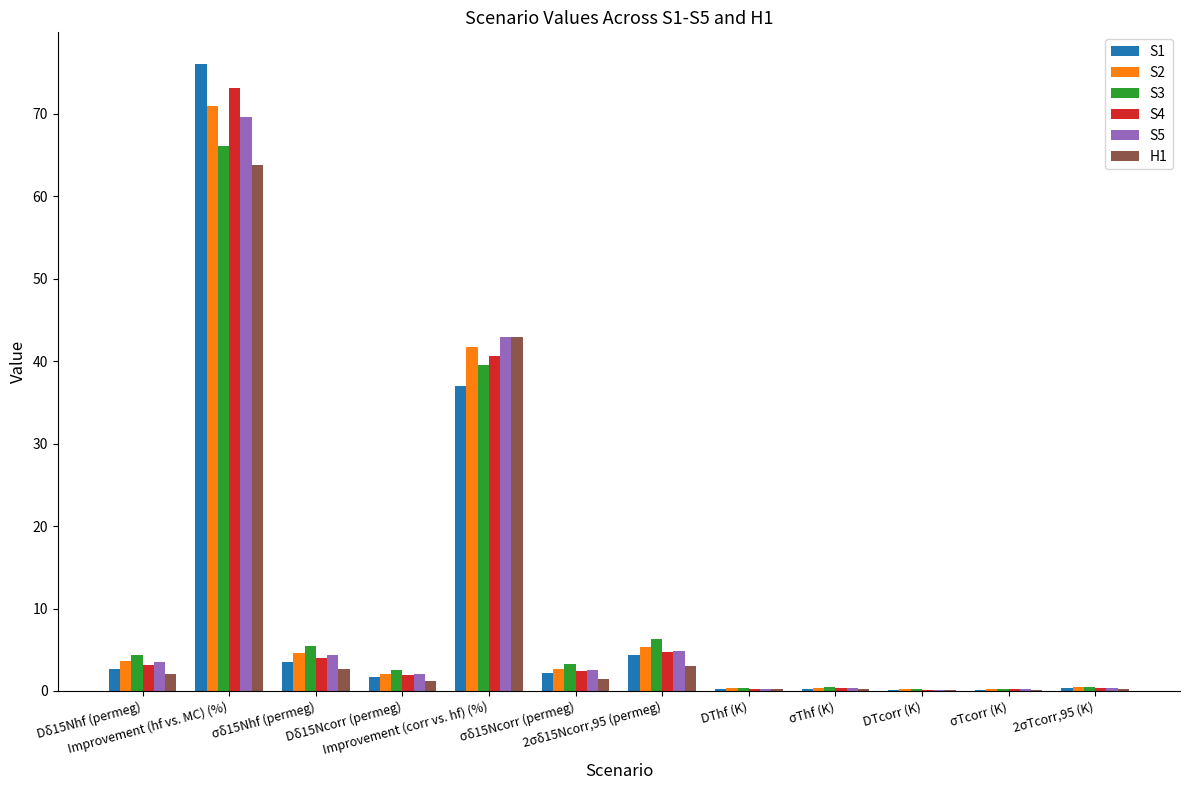

How many categories are shown in the chart?

12